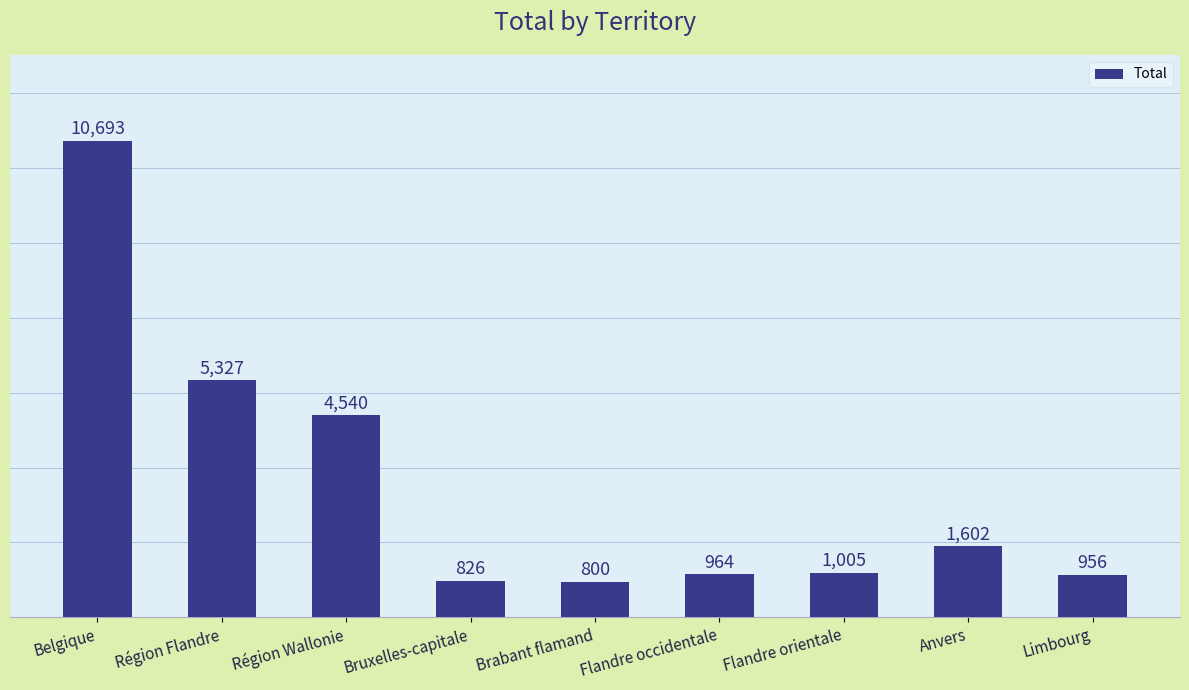

Reading left to right, what are all the values shown in this chart?

Belgique=10693	Région Flandre=5327	Région Wallonie=4540	Bruxelles-capitale=826	Brabant flamand=800	Flandre occidentale=964	Flandre orientale=1005	Anvers=1602	Limbourg=956